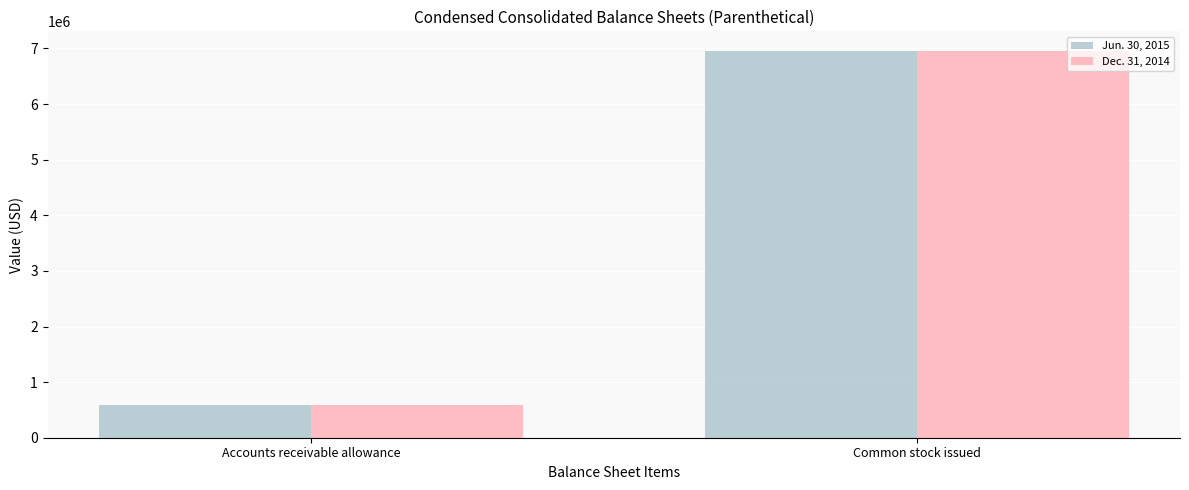

The Dec. 31, 2014 series shows 10974504 at Common stock issued. True or false?

False